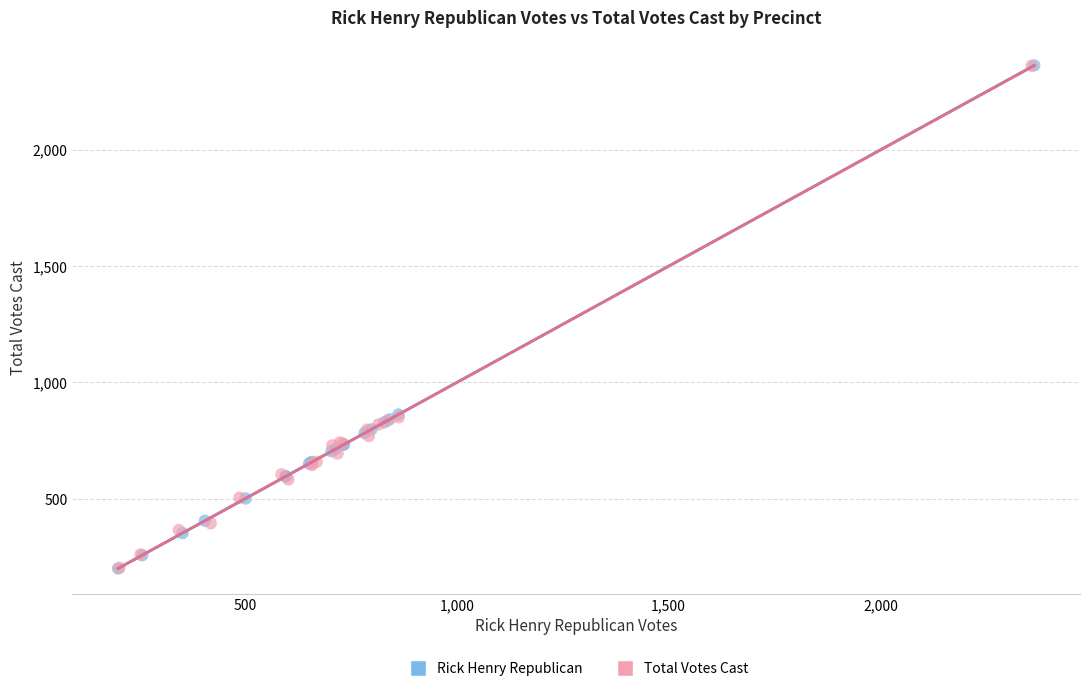

What are all the series names shown in the legend?

Rick Henry Republican, Total Votes Cast